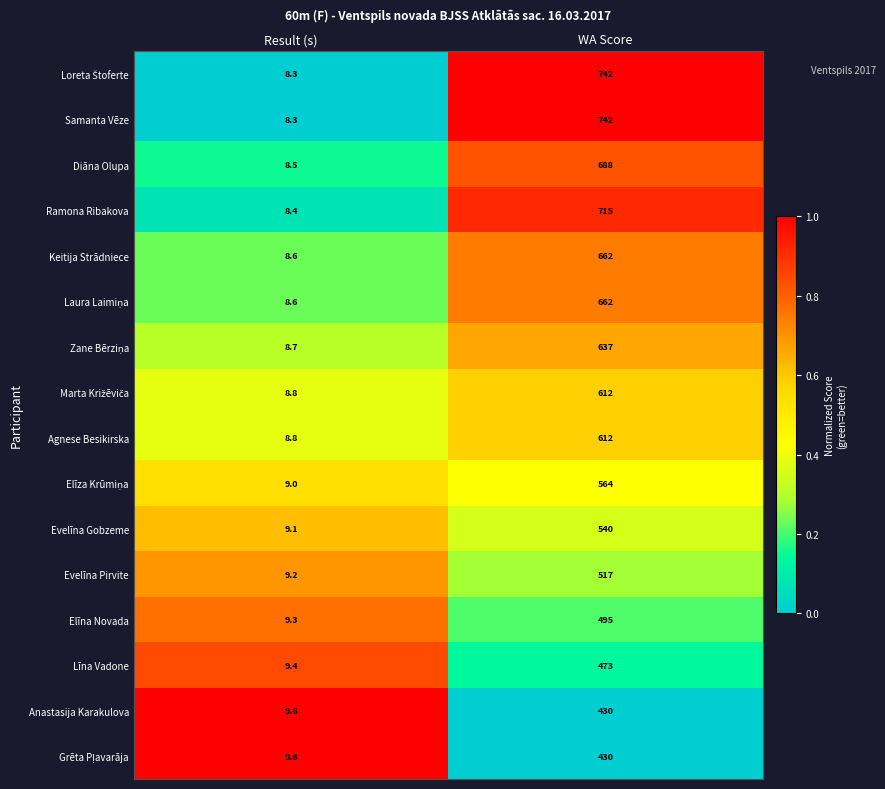

What is the difference between the highest and lowest values at WA Score?

312.0